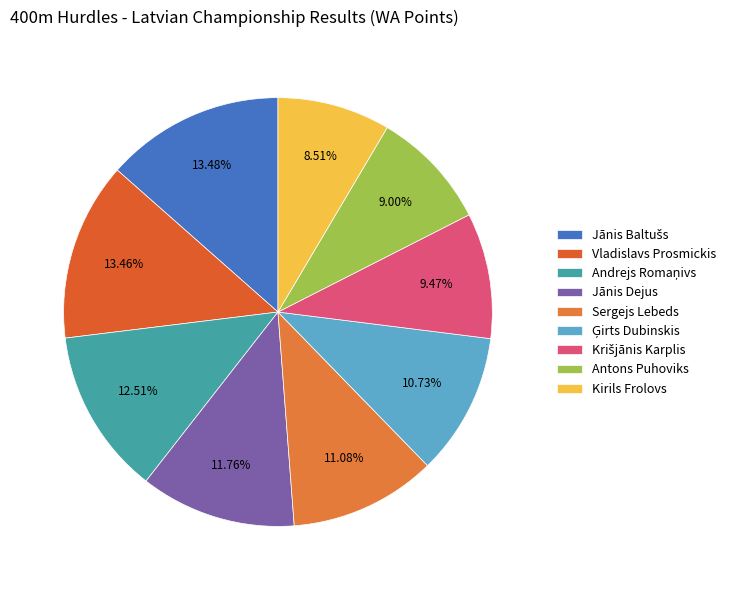

Approximately how many times larger is the value at Andrejs Romaņivs compared to Ģirts Dubinskis?

1.2